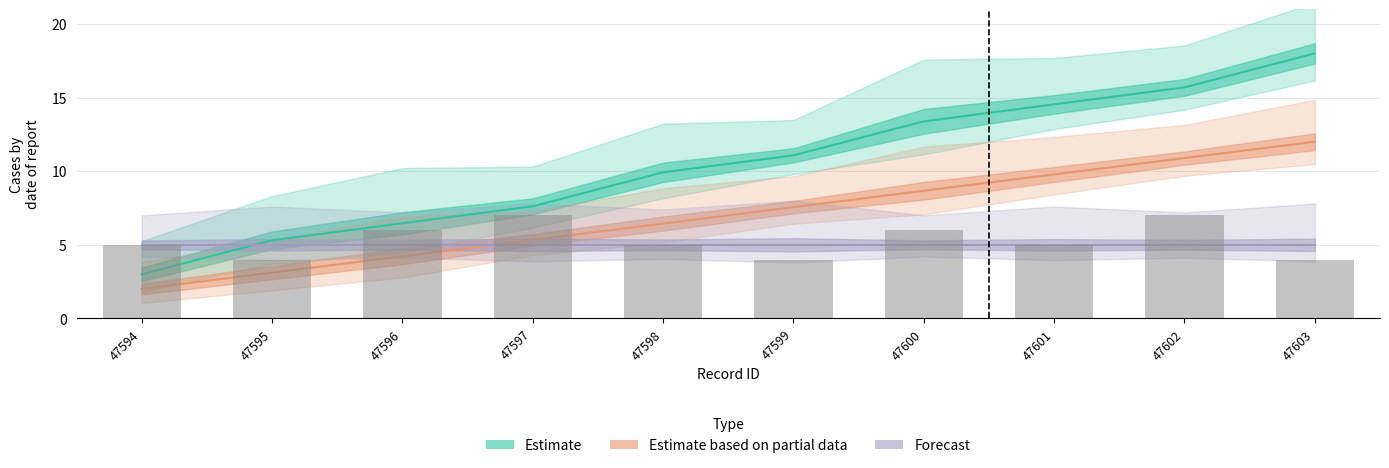

At which category is the sum across all series the highest?

47603